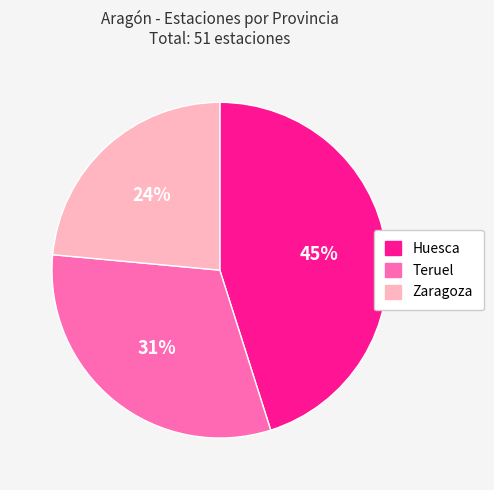

To the nearest percent, what is the average slice percentage?

33%